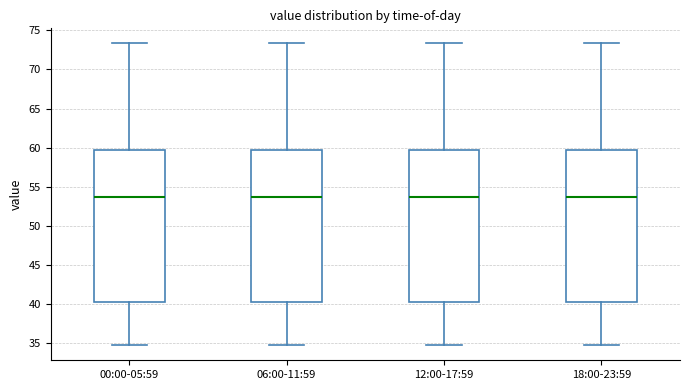

Where is the upper edge of the box for 00:00-05:59 on the y-axis? The values are not printed on the chart, so give them approximately, as read against the axis.

59.5